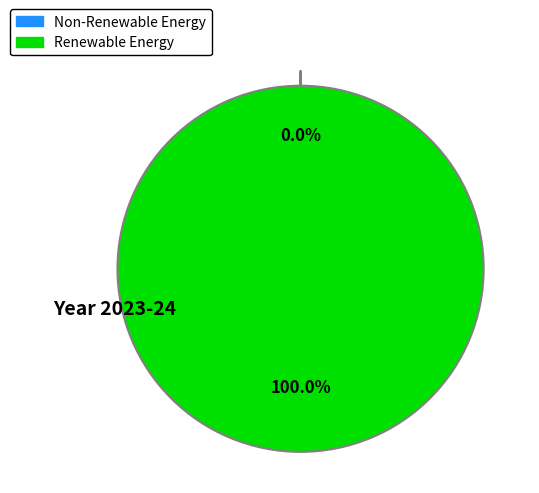

Is there any slice that represents more than half of the pie?

Yes